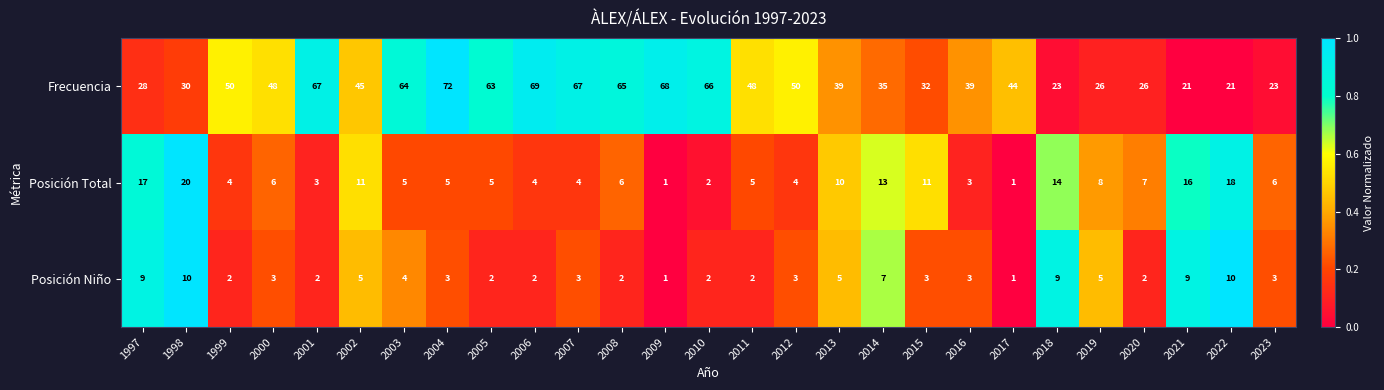

Which series has the widest spread of values?

Frecuencia